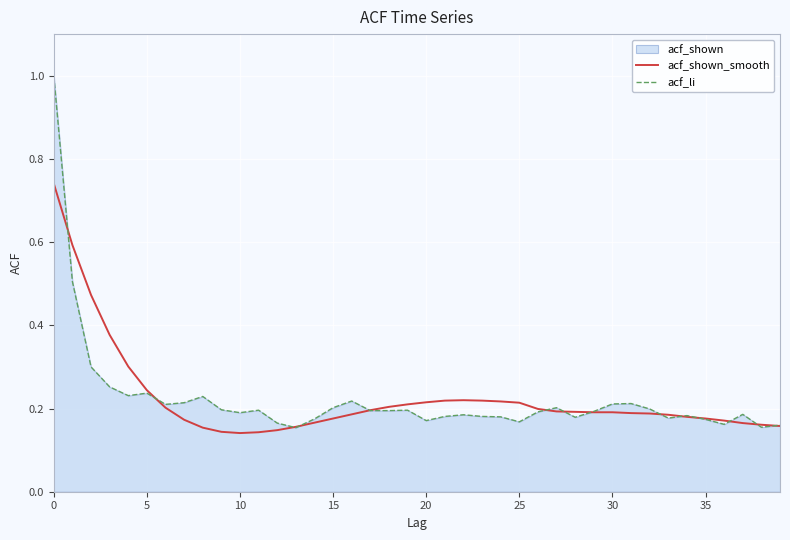

At which label is acf_li closest to 0?

13